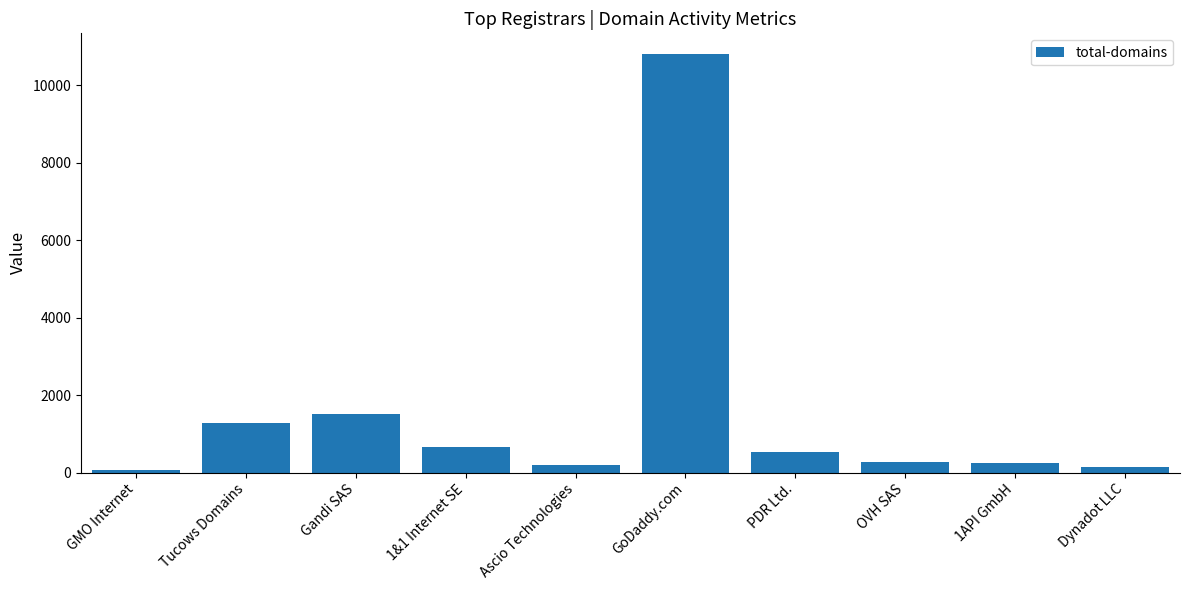

What is the maximum value shown in the chart?

10798